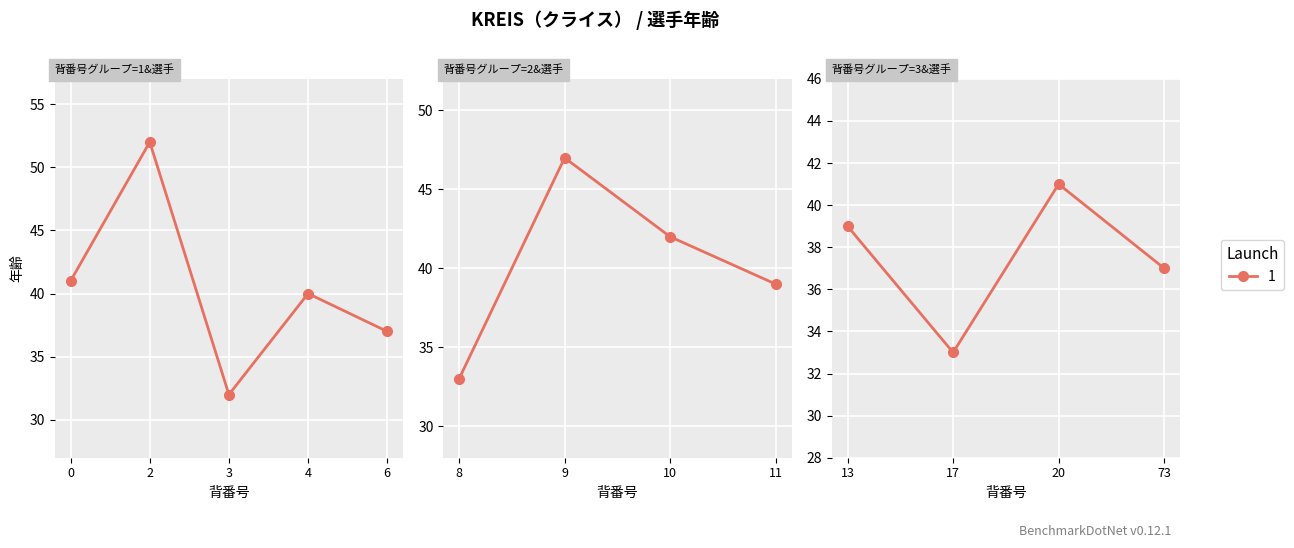

What is the maximum value shown in the chart?

52